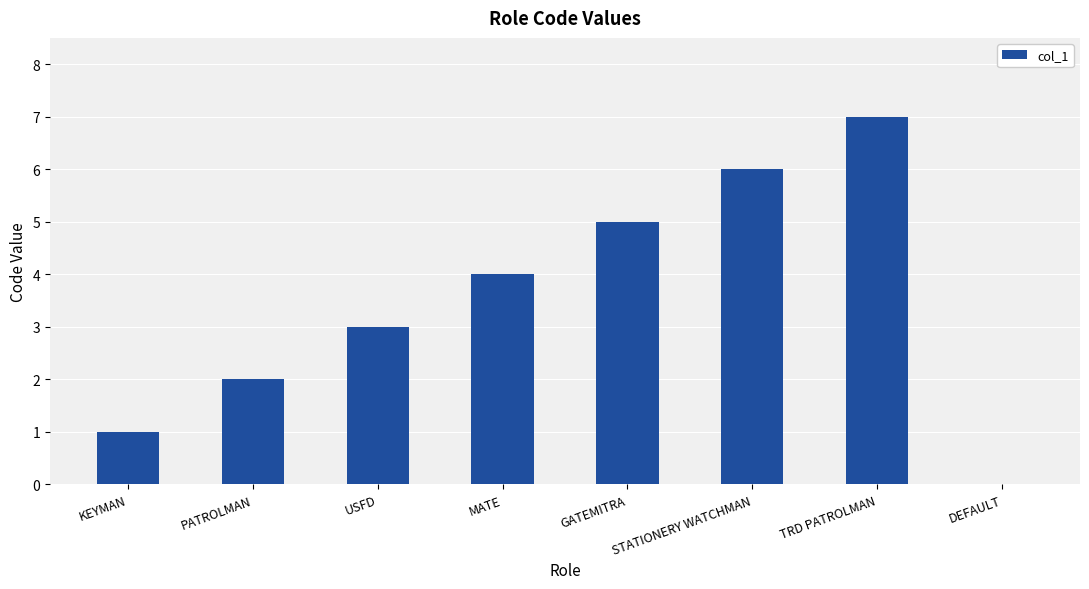

Reading left to right, extract all data points from this chart.

1	2	3	4	5	6	7	0